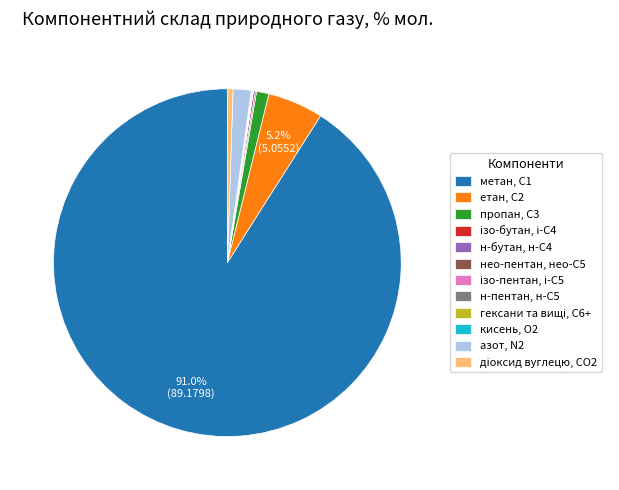

What percentage is the етан, С2 slice, to the nearest percent?

5%